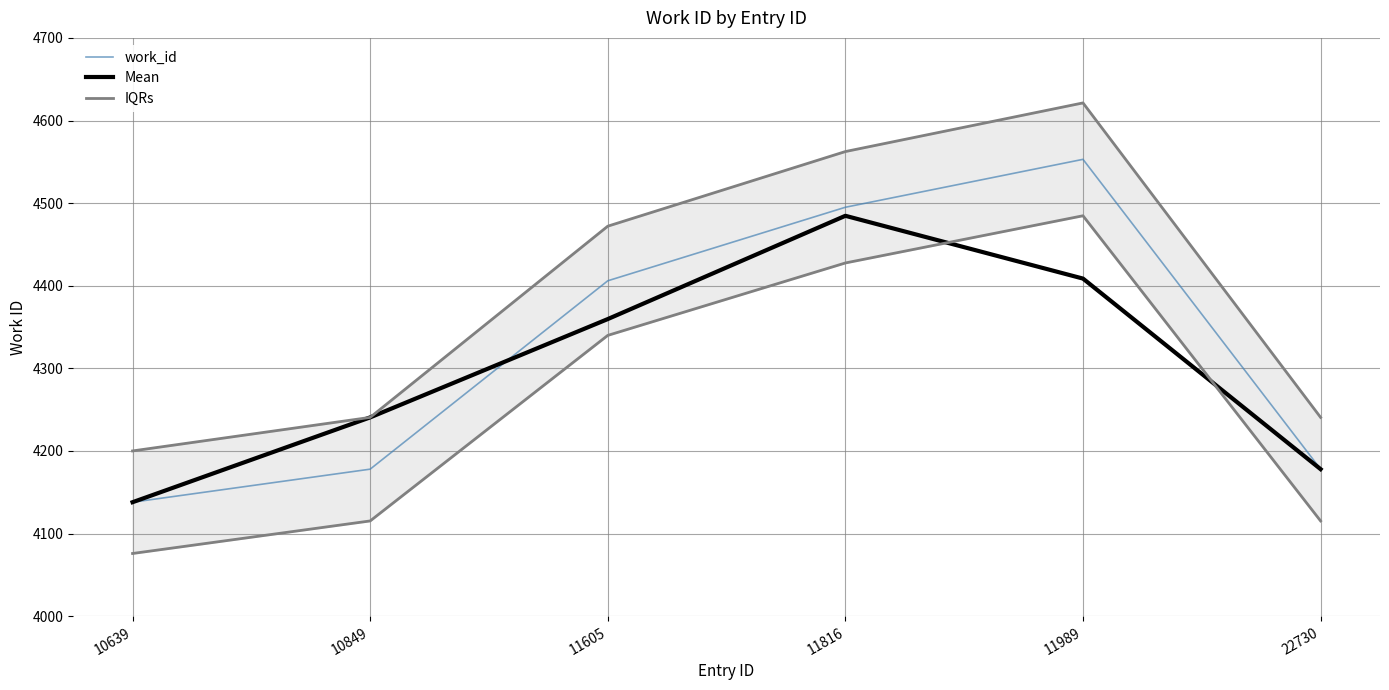

Count the number of categories in the chart.

6